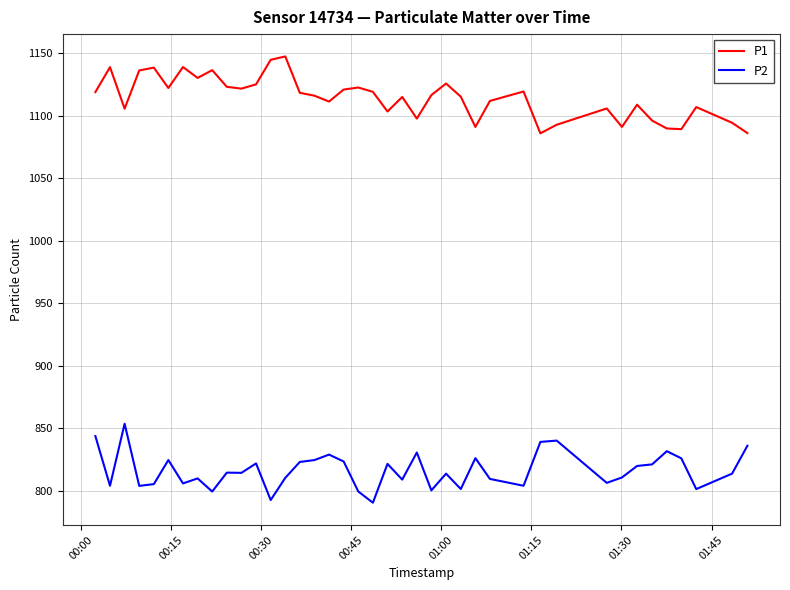

True or false: P2 and P1 intersect in this chart.

False